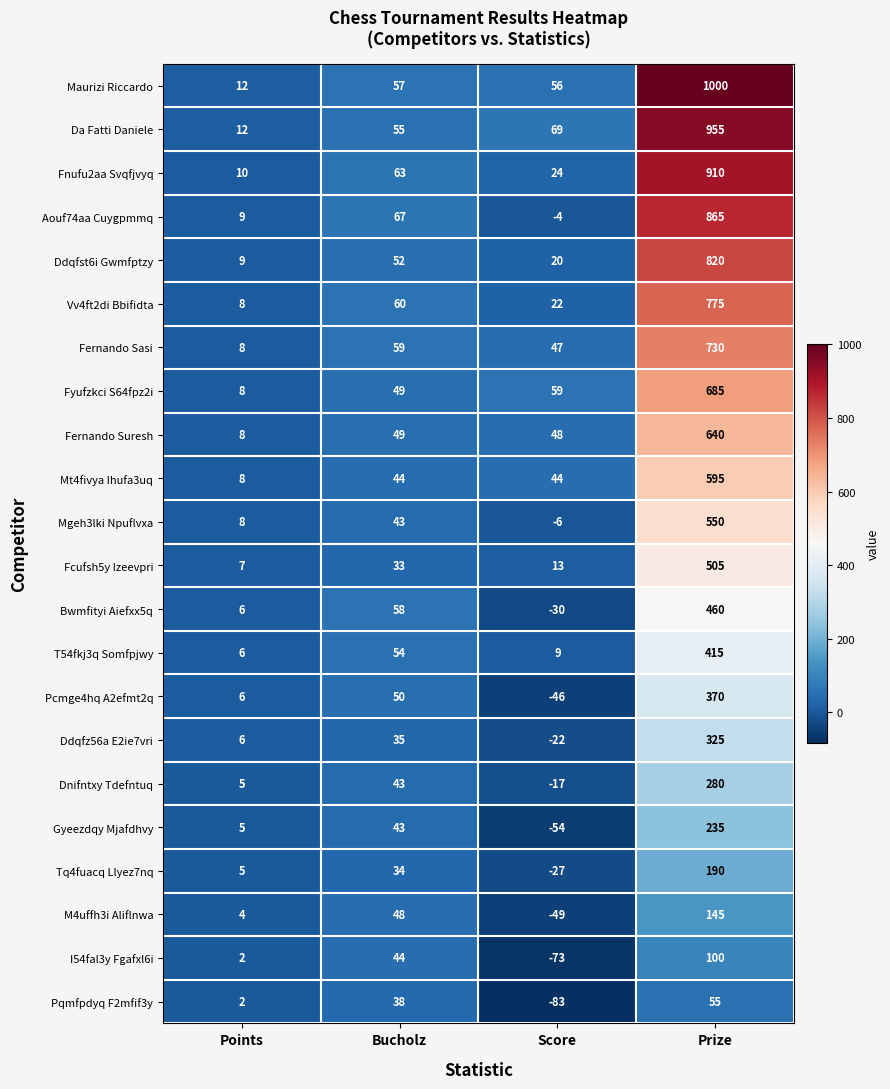

At which category is the sum across all series the highest?

Prize